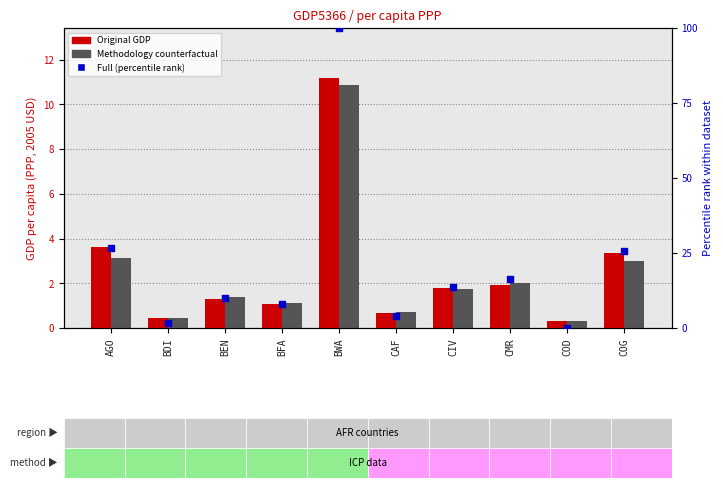

What are all the series names shown in the legend?

Original, Methodology, Full (percentile)